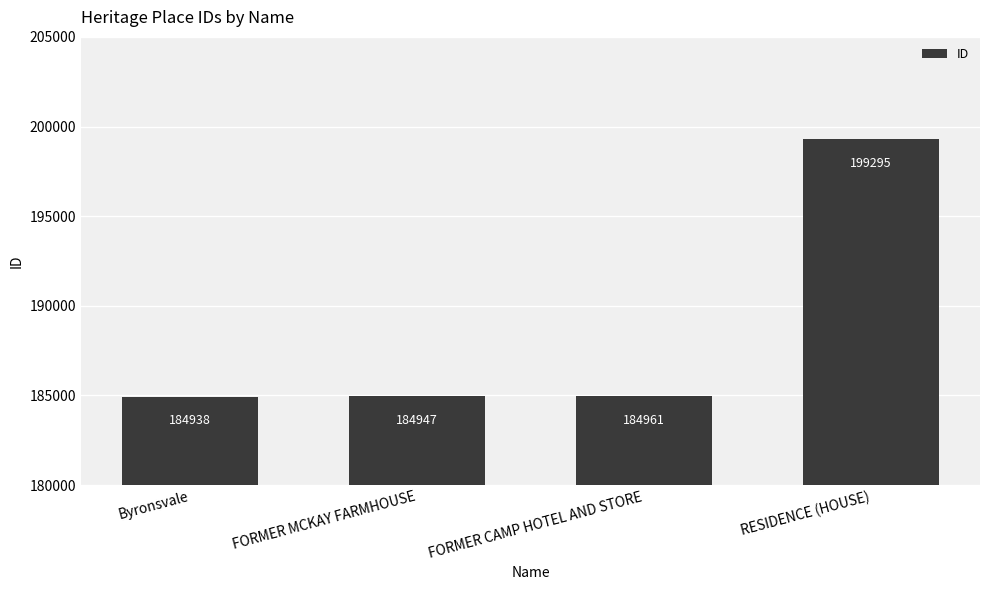

Read the value at FORMER MCKAY FARMHOUSE, to the nearest 50.

184950